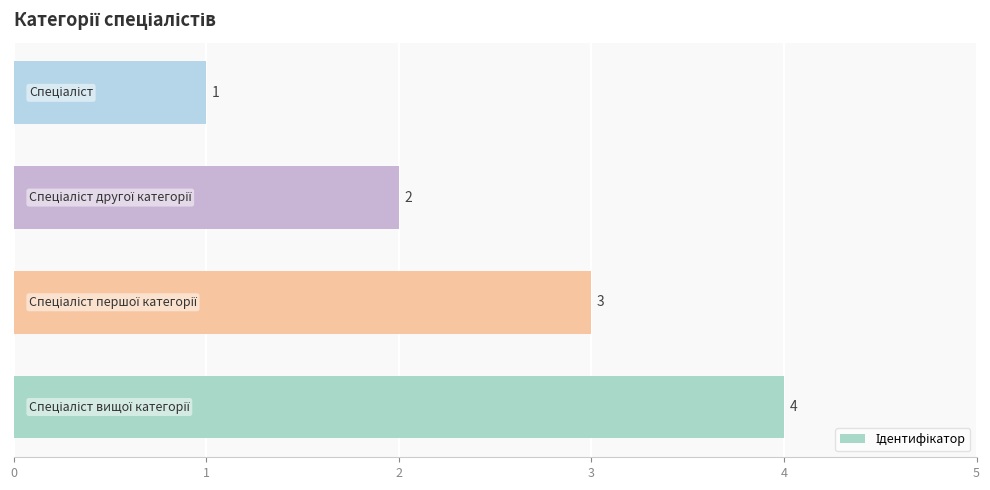

What is the maximum value shown in the chart?

4